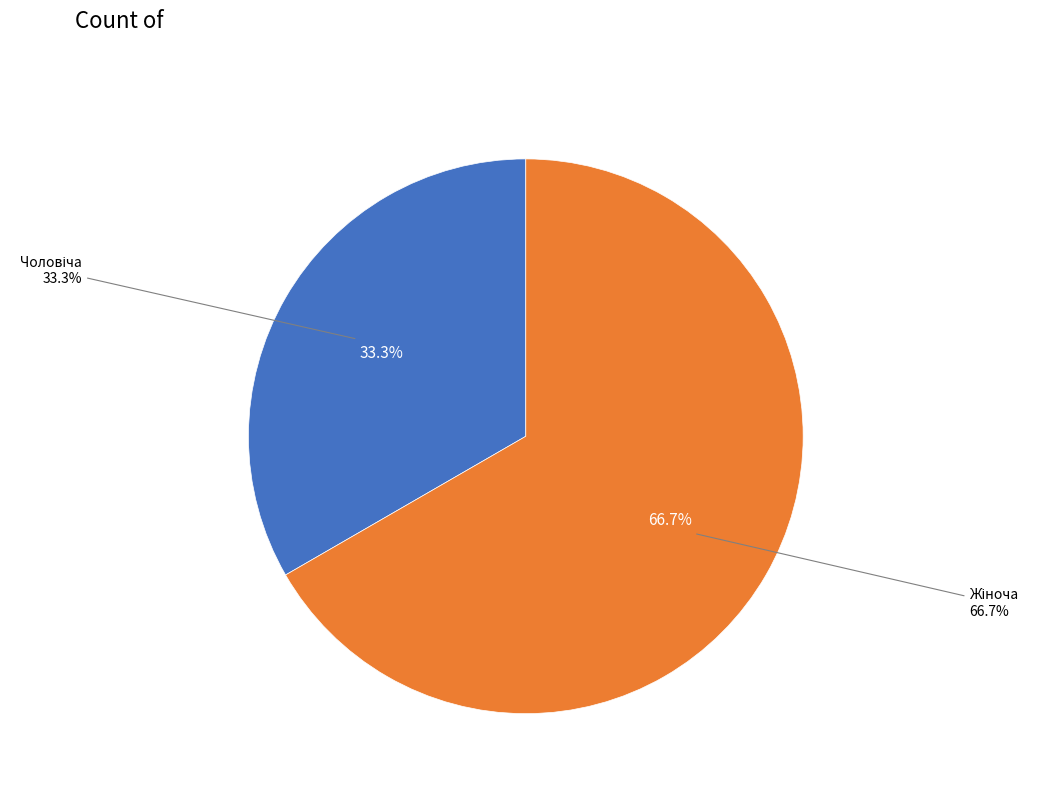

To the nearest percent, what is the average slice percentage?

50%